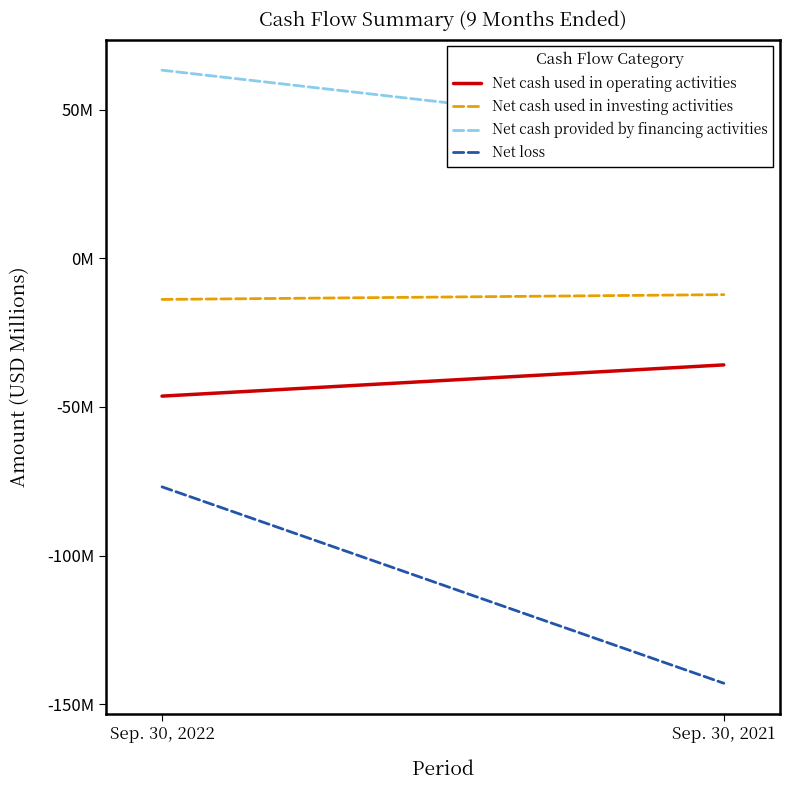

Is it true that Net cash provided by financing activities equals 93.2 at Sep. 30, 2022?

False